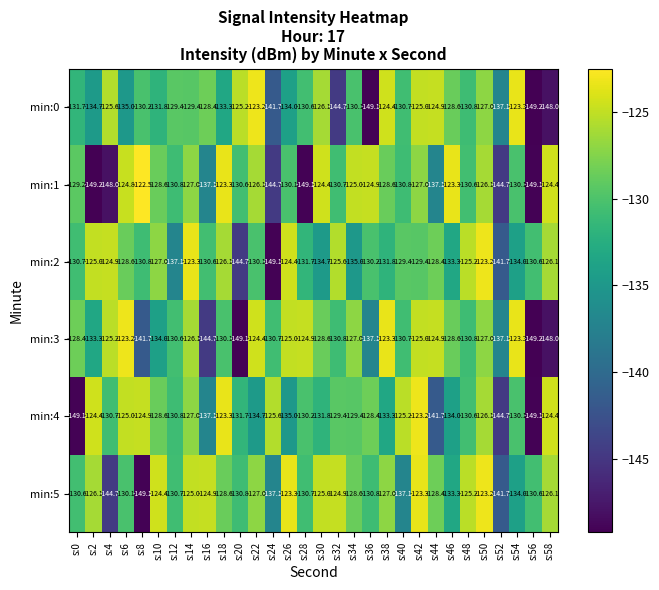

What is the difference between the maximum and minimum values in the min:2 series?

25.9